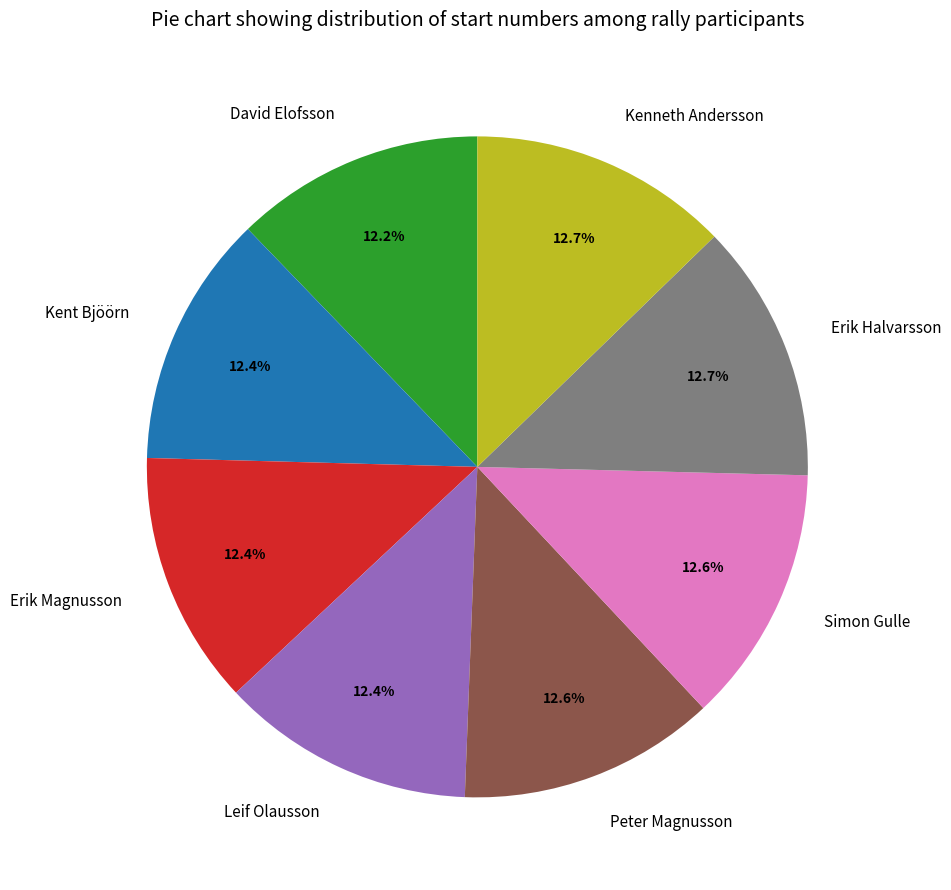

How many slices are in this pie chart?

8